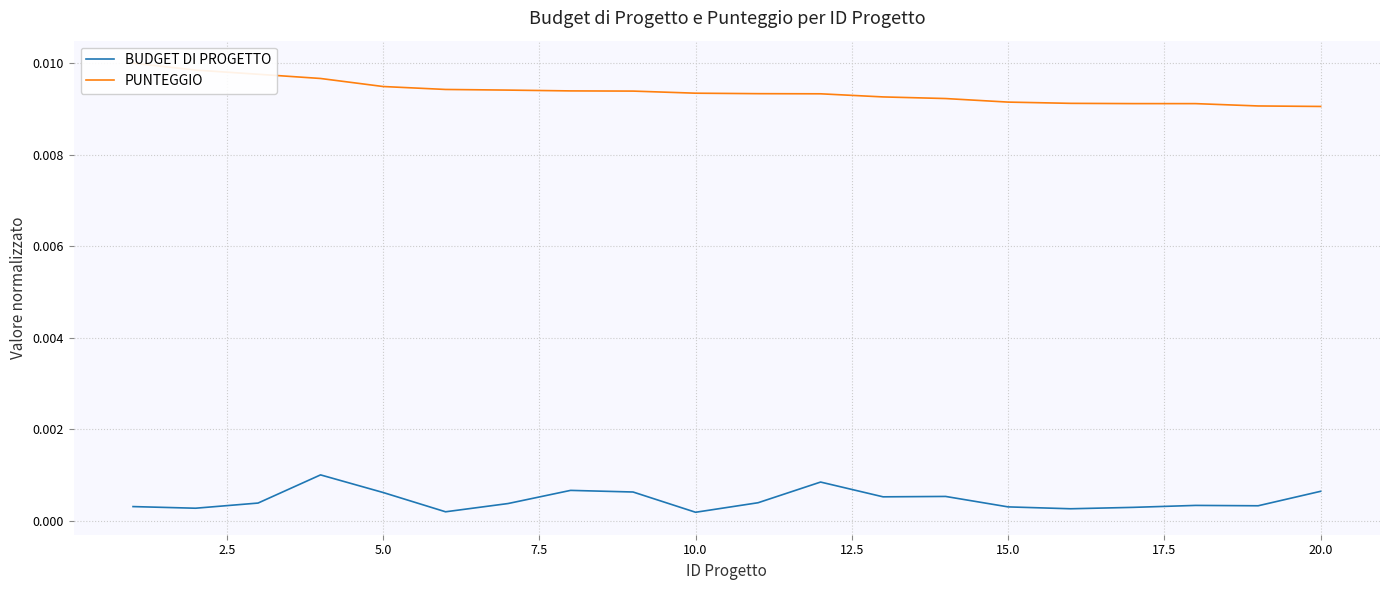

True or false: PUNTEGGIO and BUDGET DI PROGETTO intersect in this chart.

False